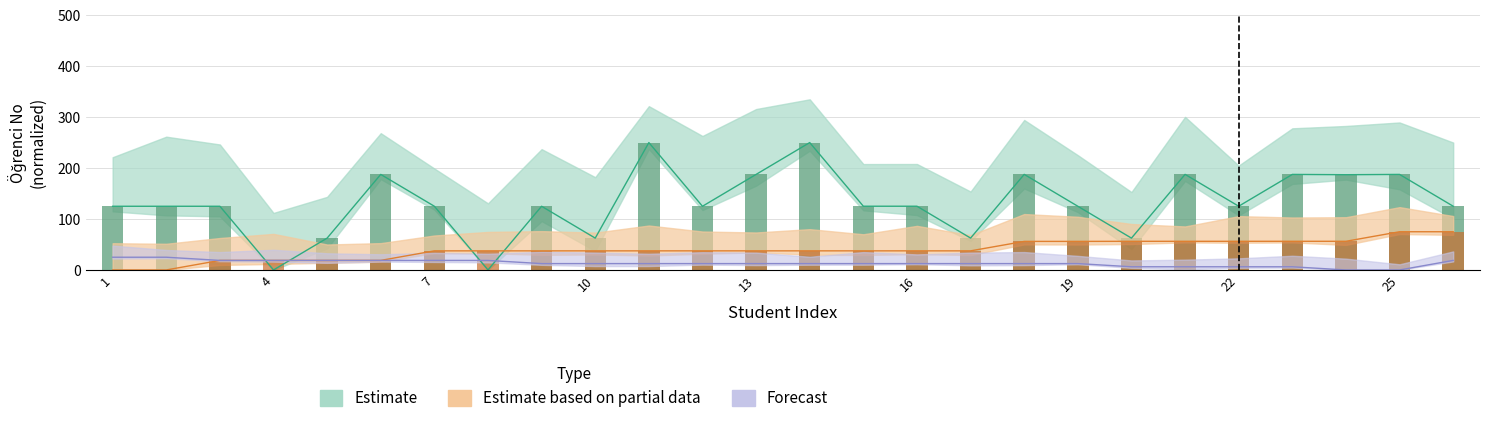

At which category is the sum across all series the highest?

14